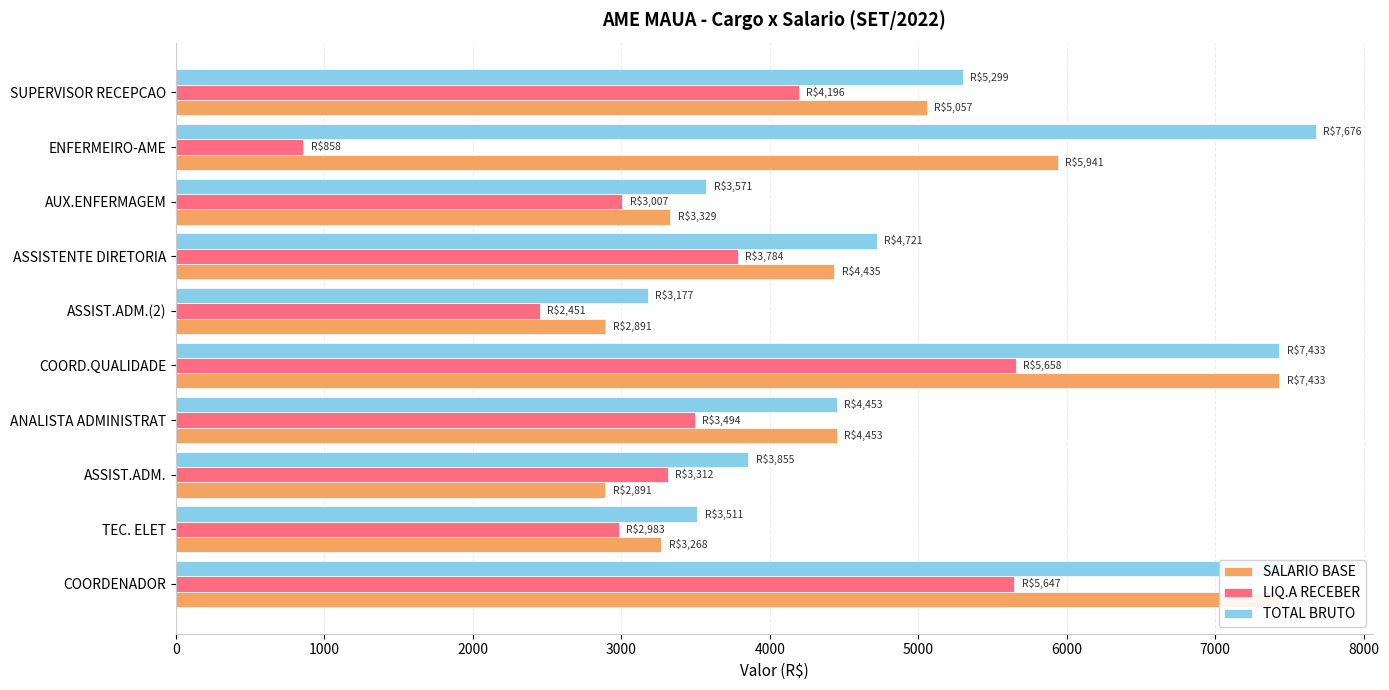

What is the lowest value of the TOTAL BRUTO series?

3177.4